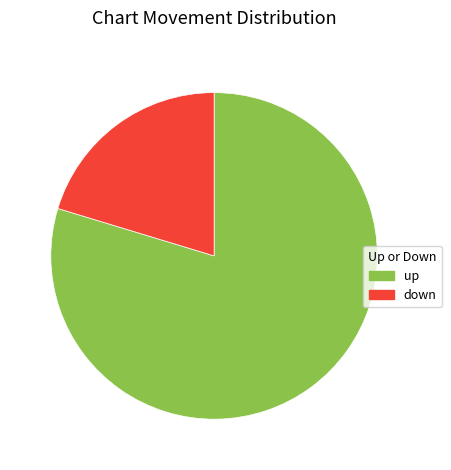

The up slice represents 72% of the pie. True or false?

False